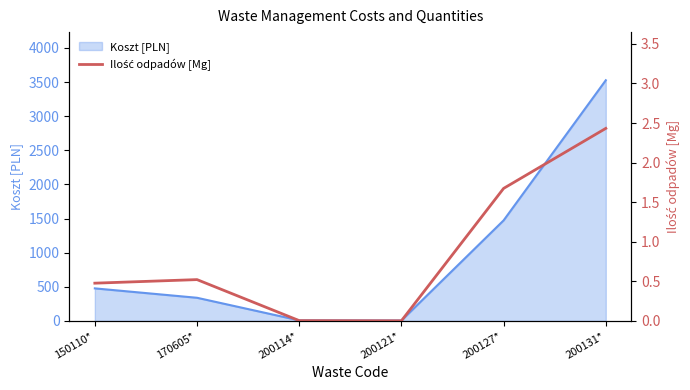

True or false: Koszt [PLN] has a value of 1473.1 at 200127*.

True